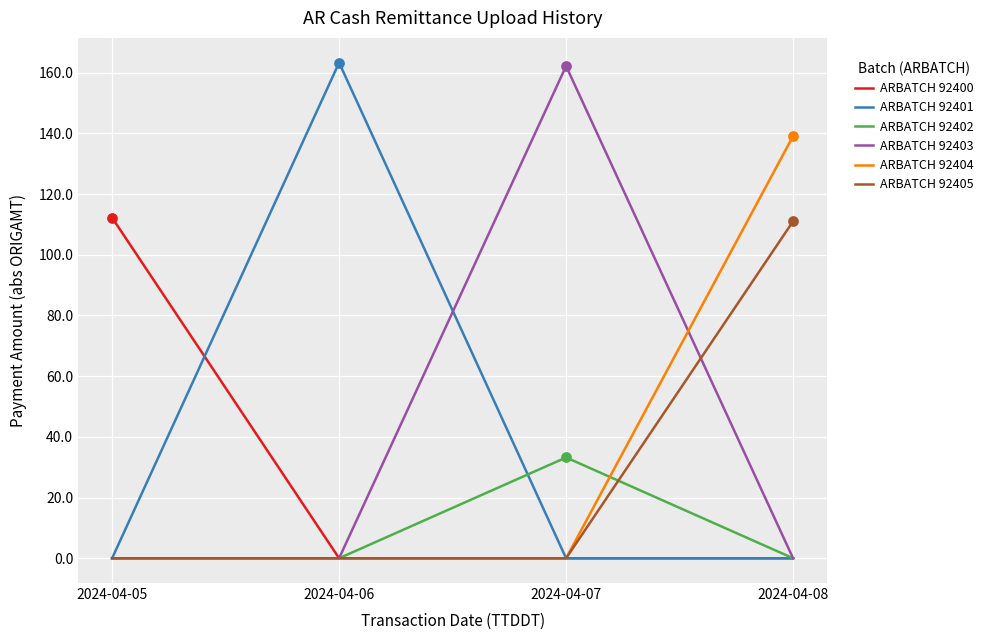

What is the total value across all series at 2024-04-05?

112.2